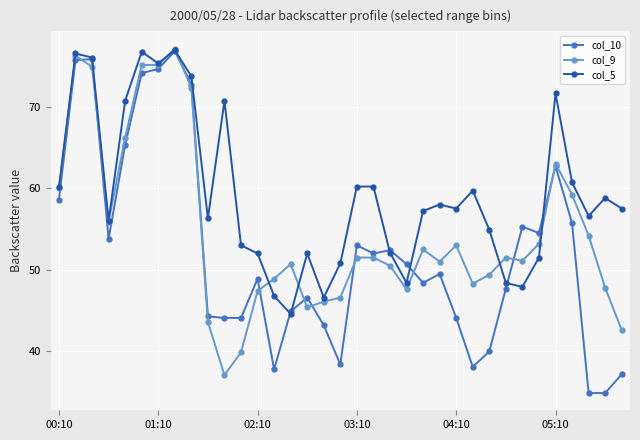

Which series has the largest total across all categories?

col_5